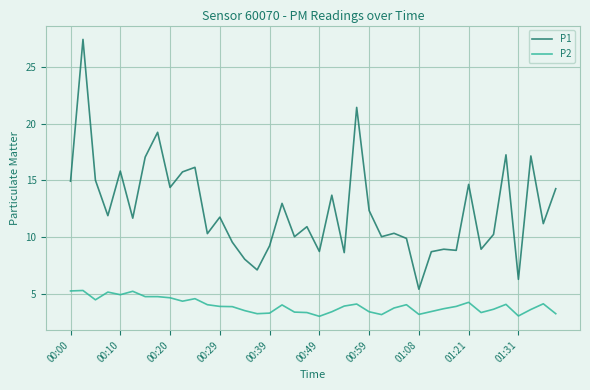

True or false: P1 and P2 intersect in this chart.

False